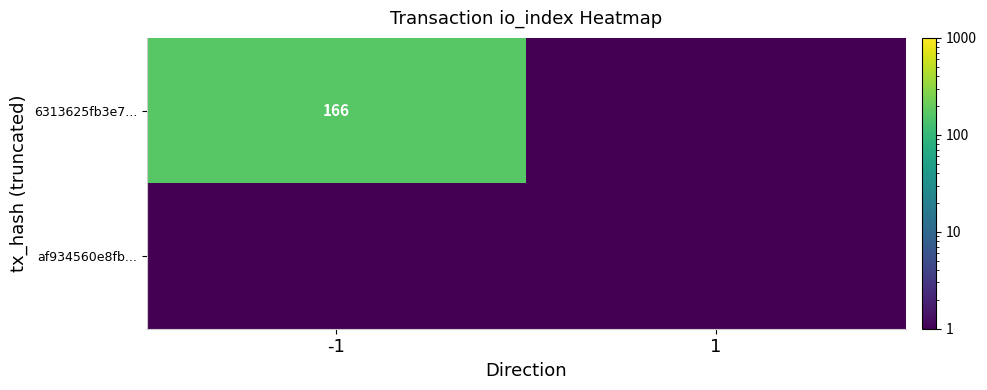

Is it true that 6313625fb3e7... equals 166.0 at -1?

True